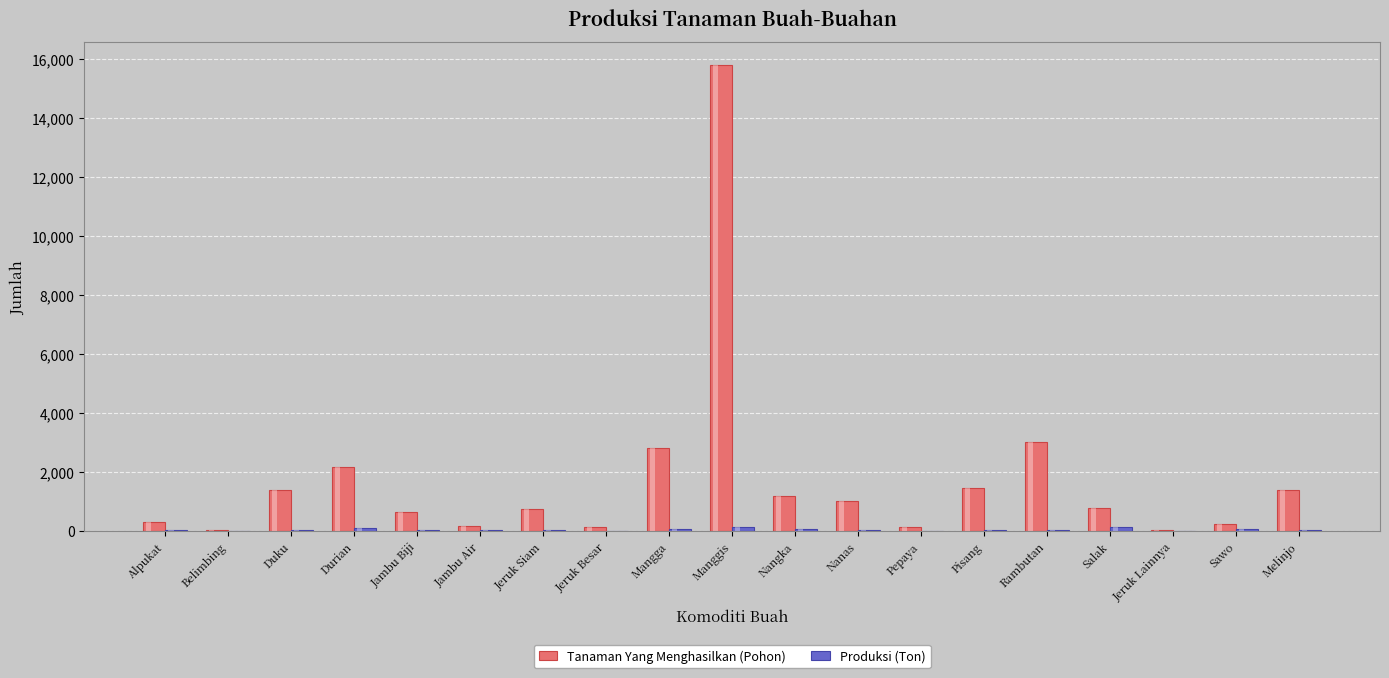

What are all the series names shown in the legend?

Tanaman Yang Menghasilkan (Pohon), Produksi (Ton)